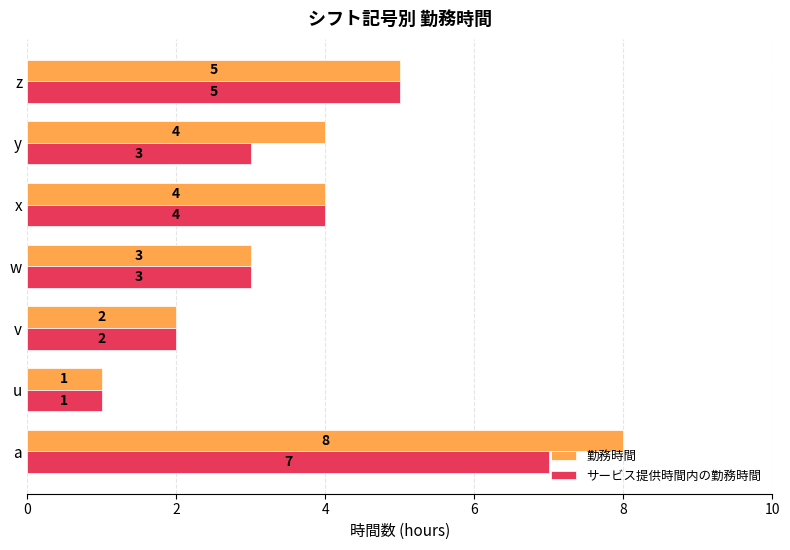

What is the greatest value displayed?

8